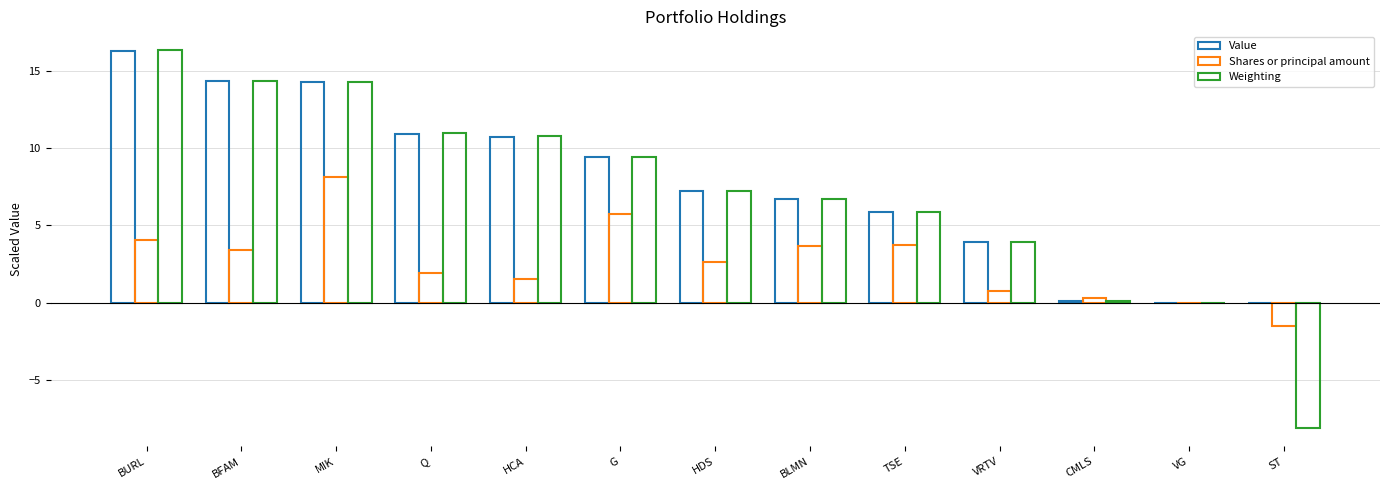

What is the total value across all series at BURL?

36.7